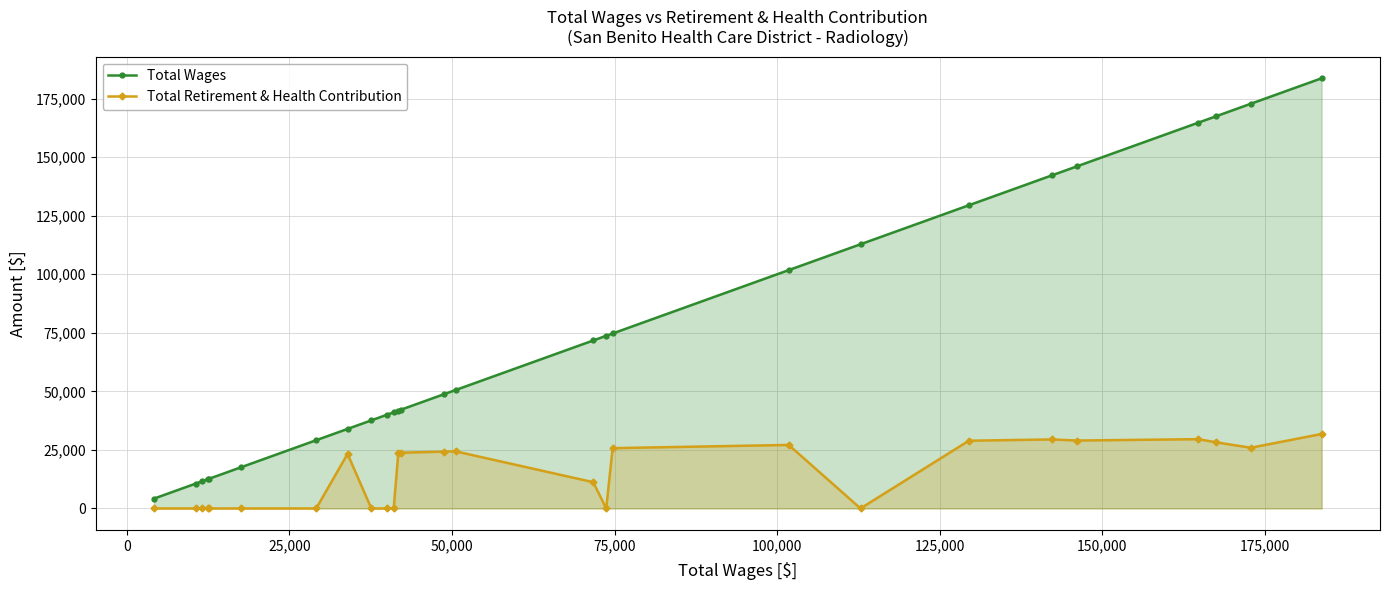

What are all the series names shown in the legend?

Total Wages, Total Retirement & Health Contribution